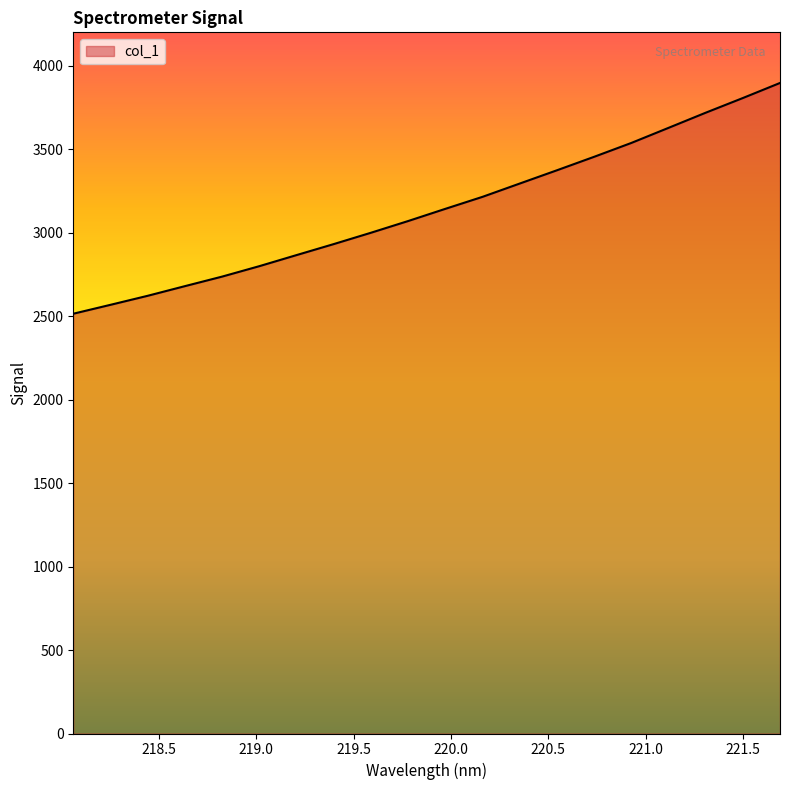

What is the greatest value displayed?

3896.7